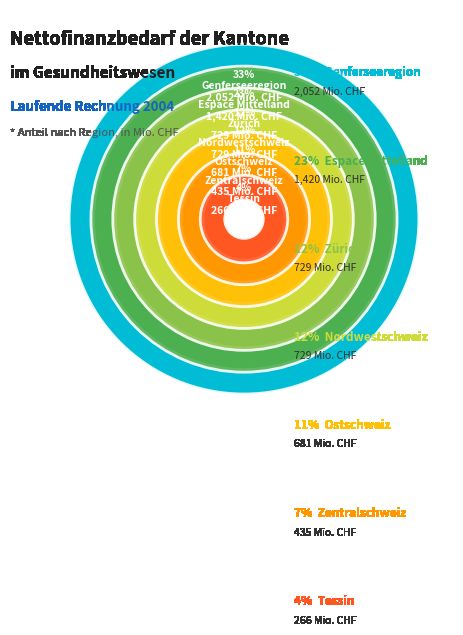

Count the number of slices in the pie.

7